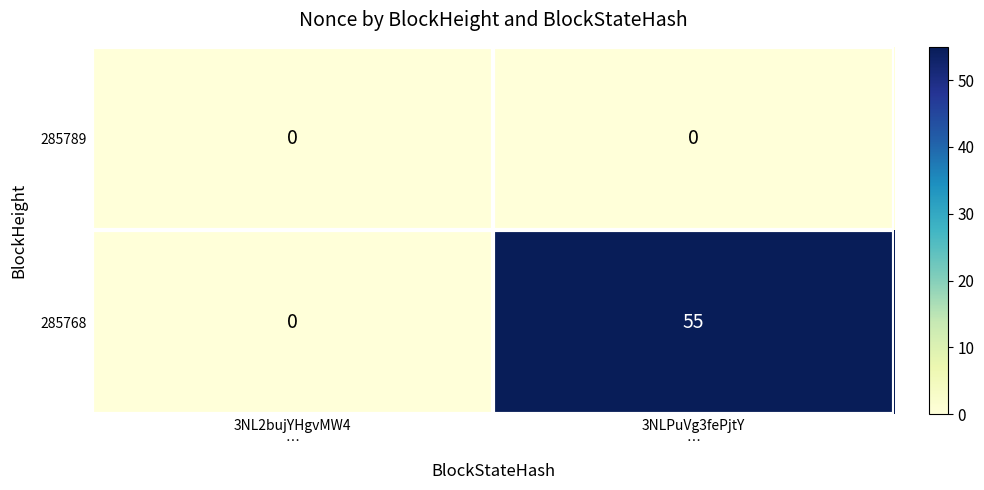

Reading right to left, list all the values displayed in this chart.

285789: 0	0
285768: 55	0